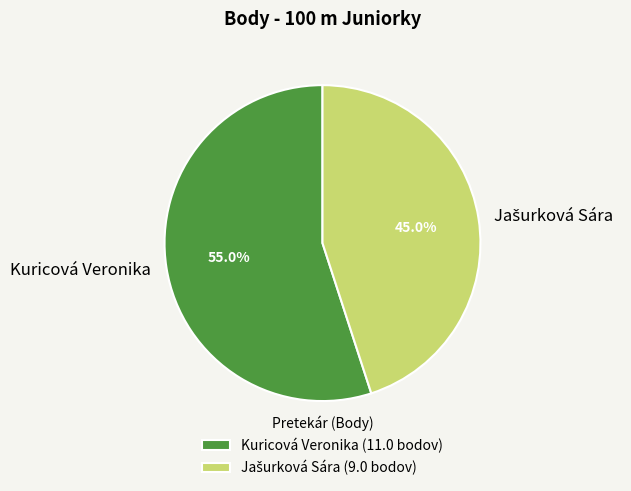

What portion of the pie excludes Kuricová Veronika?

45.0%